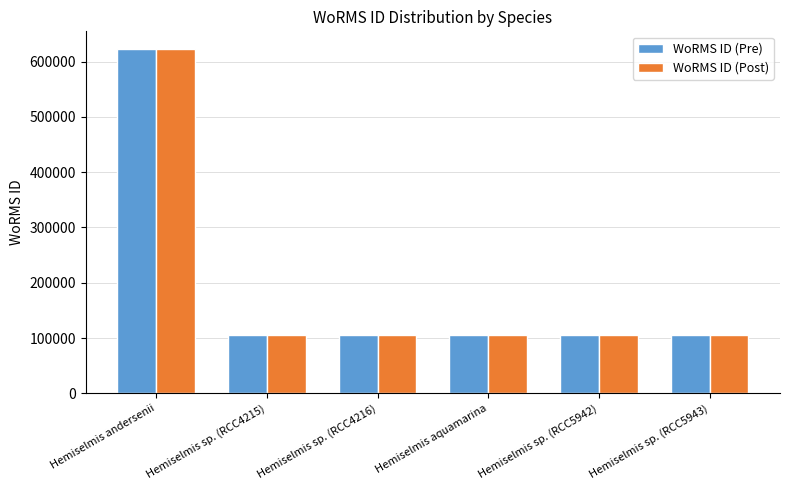

Is the value of WoRMS ID (Post) at Hemiselmis andersenii greater than the value of WoRMS ID (Pre) at Hemiselmis sp. (RCC4216)?

Yes